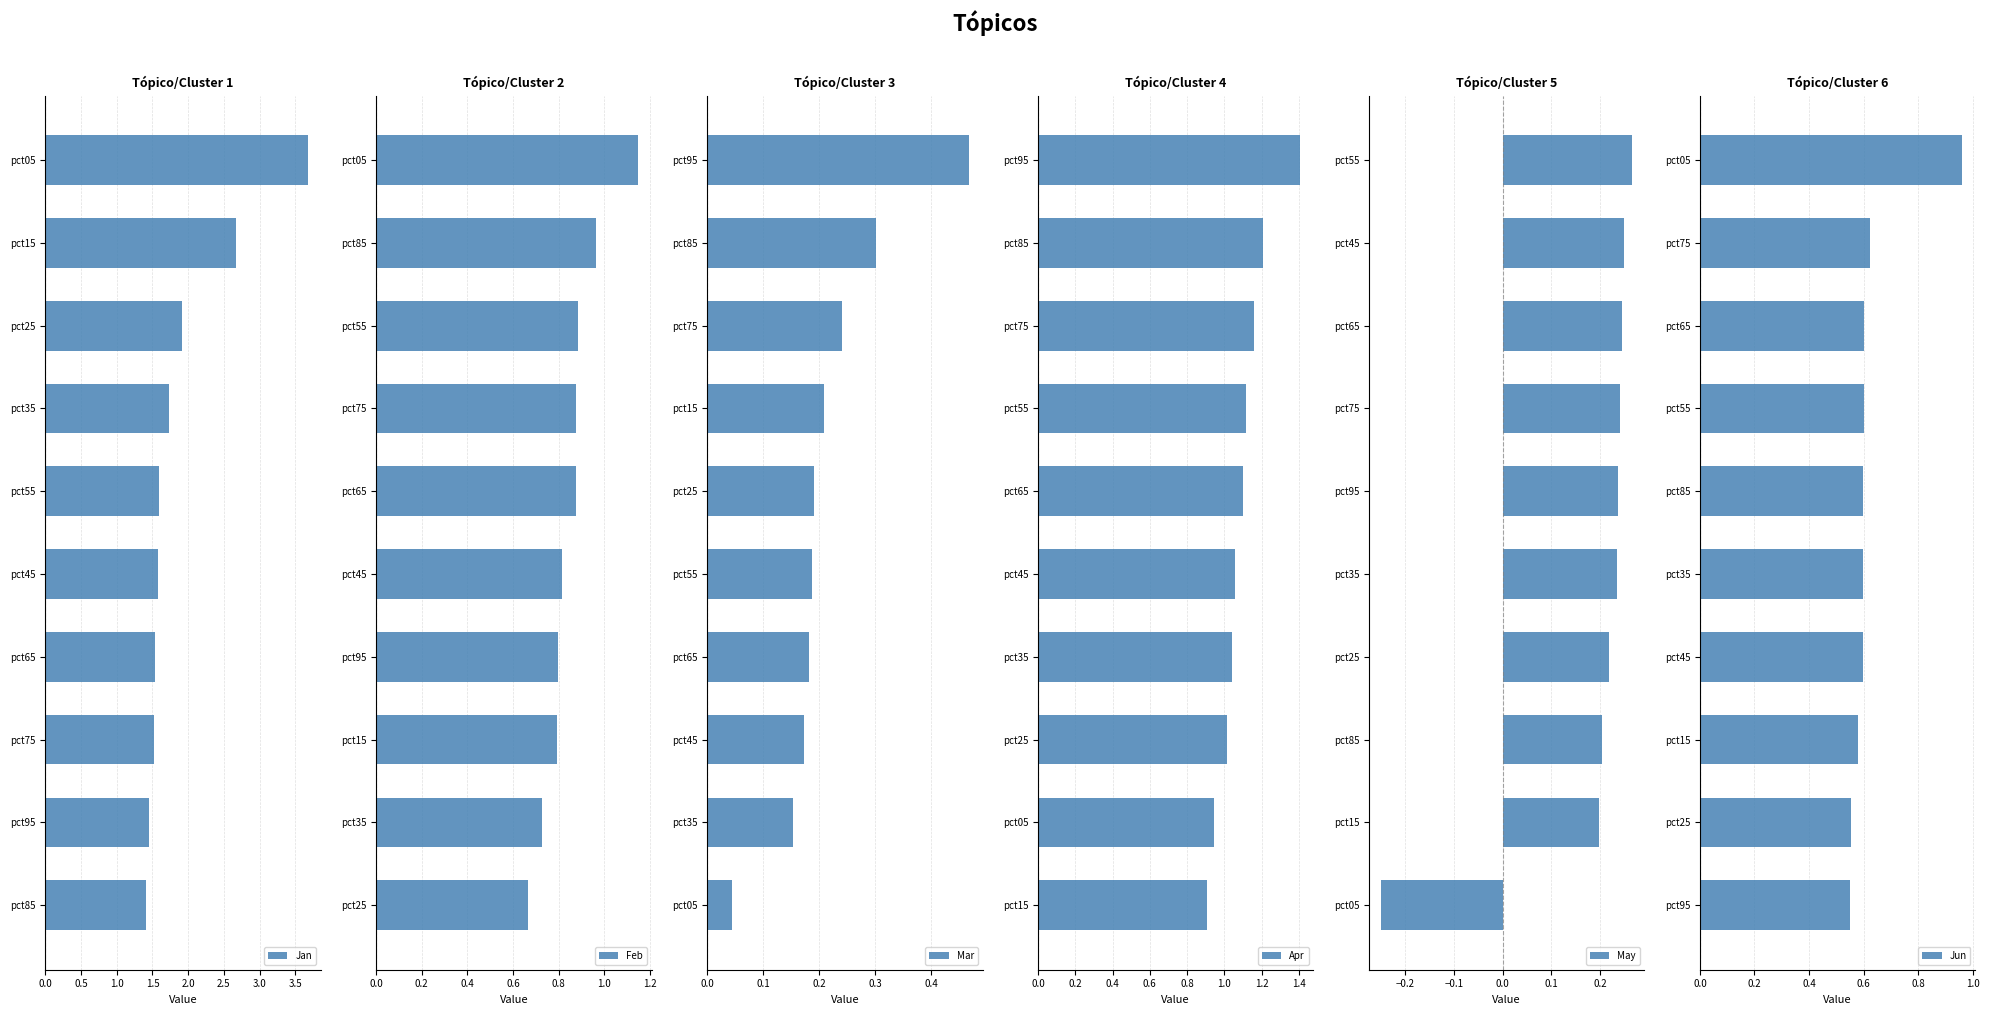

What is the greatest value displayed?

3.7